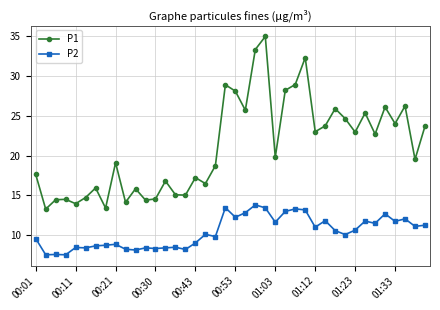

What is the value of the P2 point at the 28th from the left?

13.2